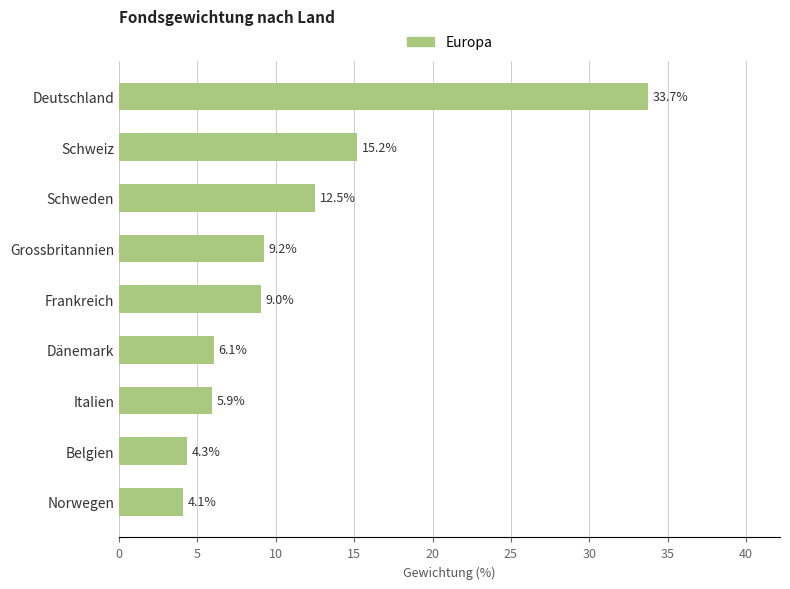

List the labels in order of value, smallest first.

Norwegen, Belgien, Italien, Dänemark, Frankreich, Grossbritannien, Schweden, Schweiz, Deutschland